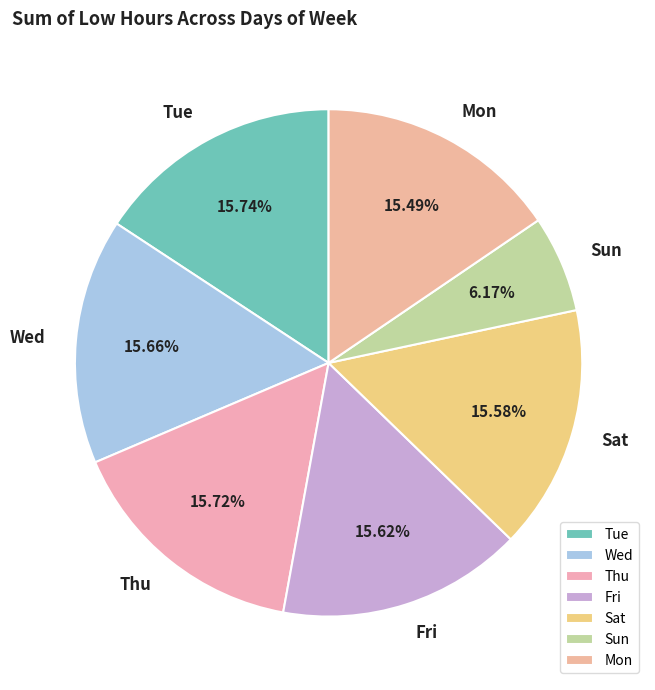

What is the smallest slice in the pie chart?

Sun